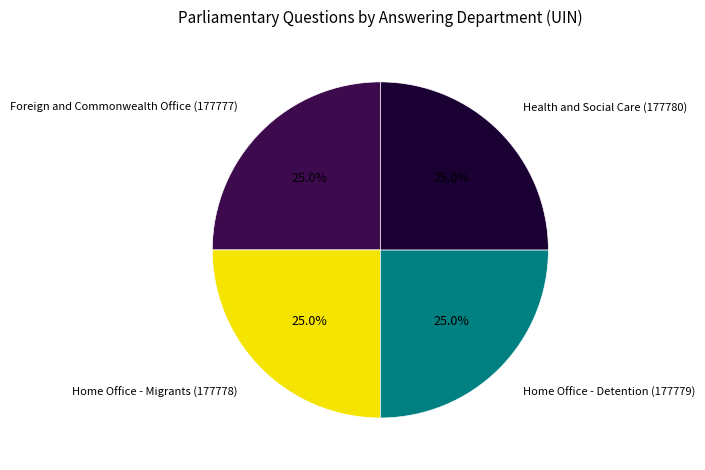

Is there any slice that represents more than half of the pie?

No